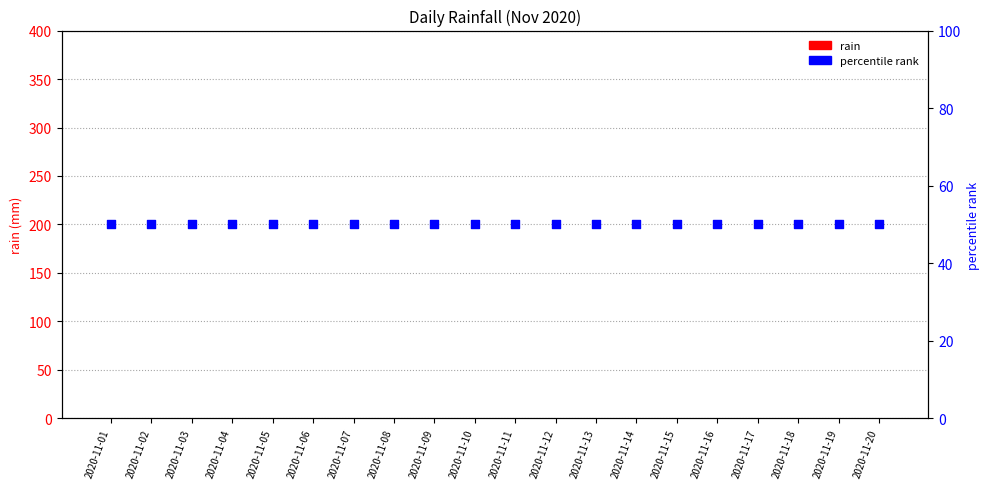

Which series reaches the maximum Y coordinate?

percentile rank